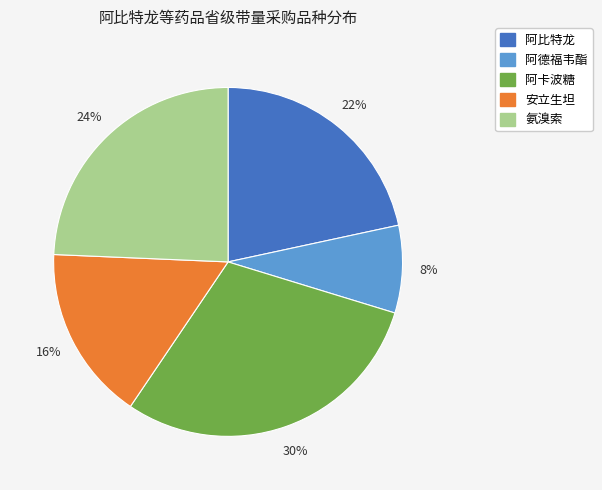

Does any single category account for the majority?

No